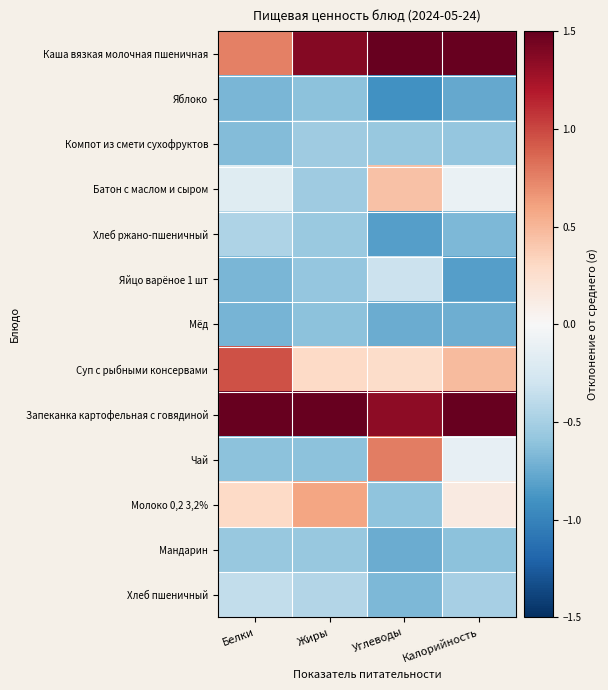

At how many categories does at least one series exceed 1?

4